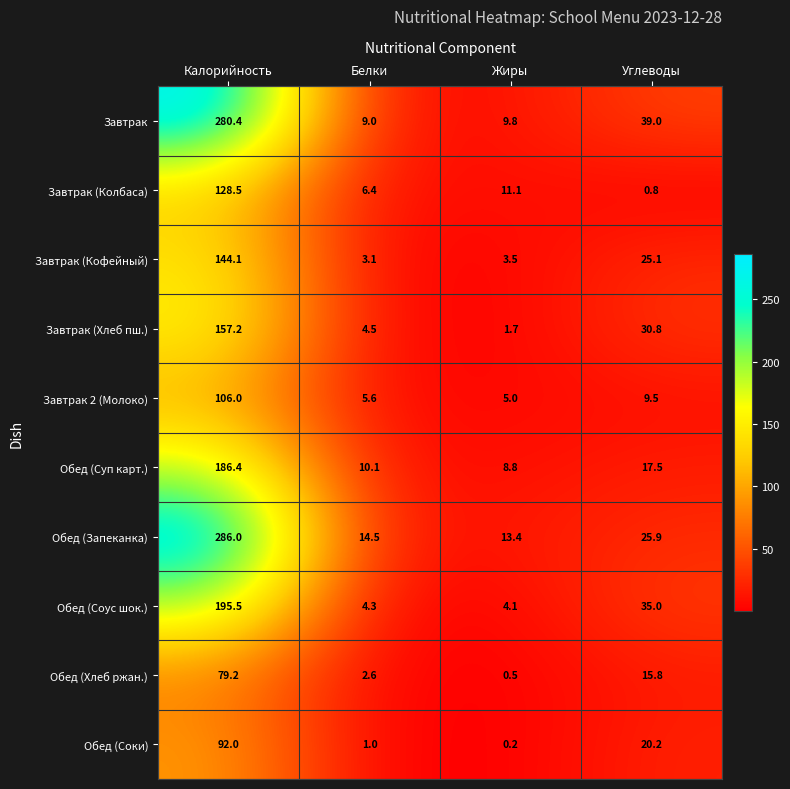

At which label does Обед (Соус шок.) first exceed 35?

Калорийность